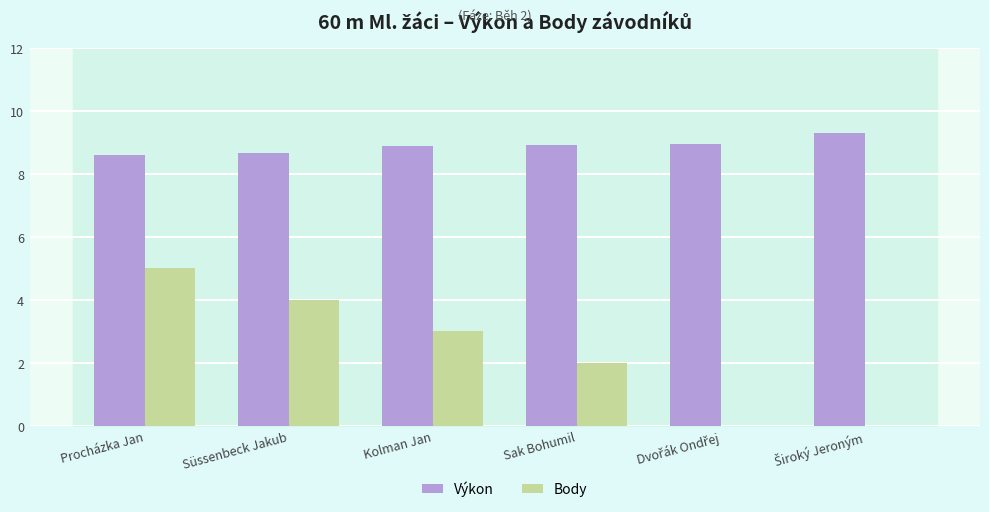

Between Süssenbeck Jakub and Sak Bohumil, which series saw the biggest shift?

Body